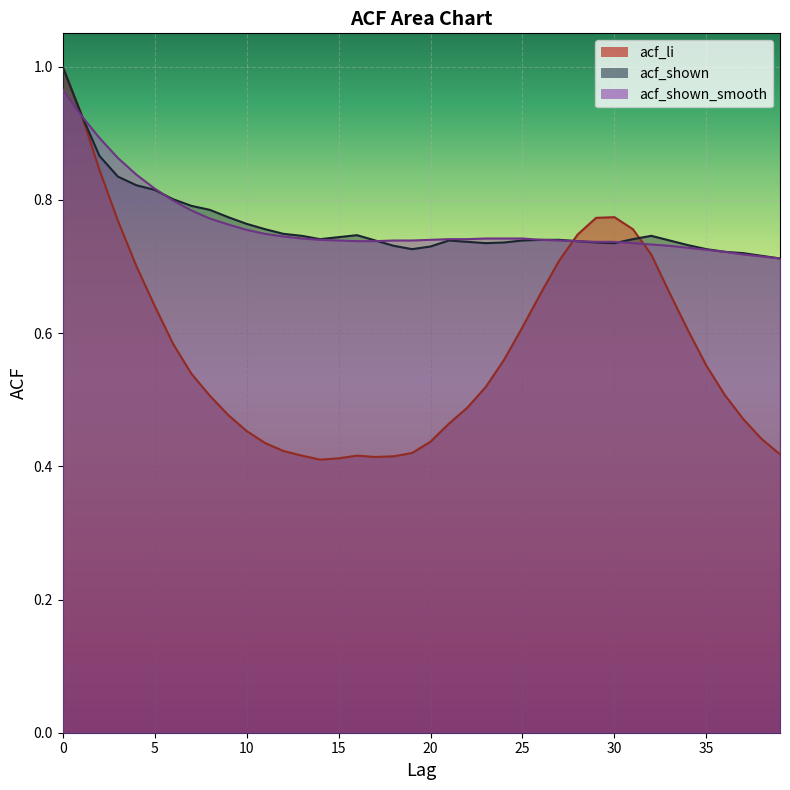

Between 30 and 28, which is larger?

30